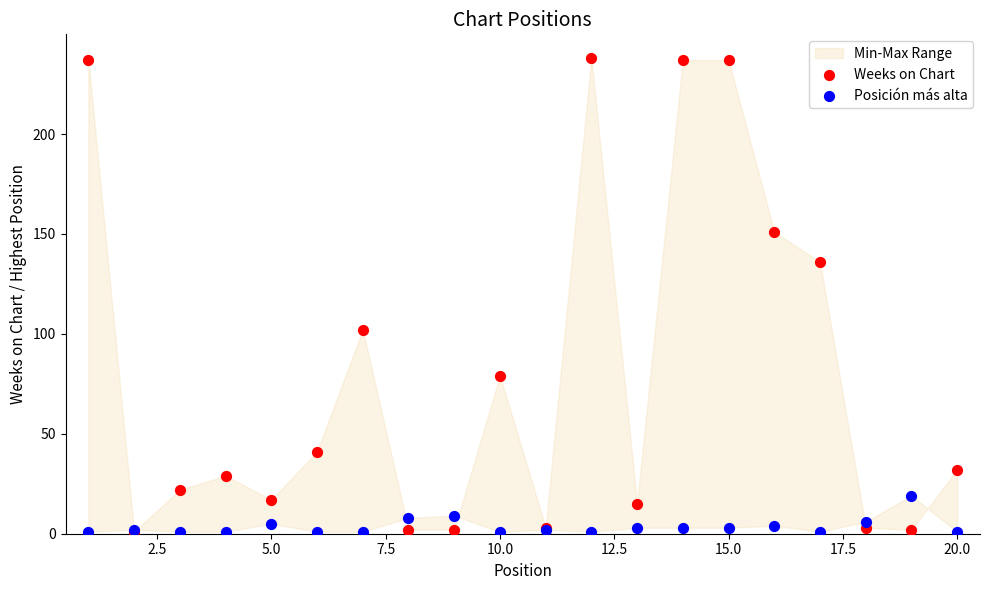

Which series contains the lowest Y value?

Weeks on Chart